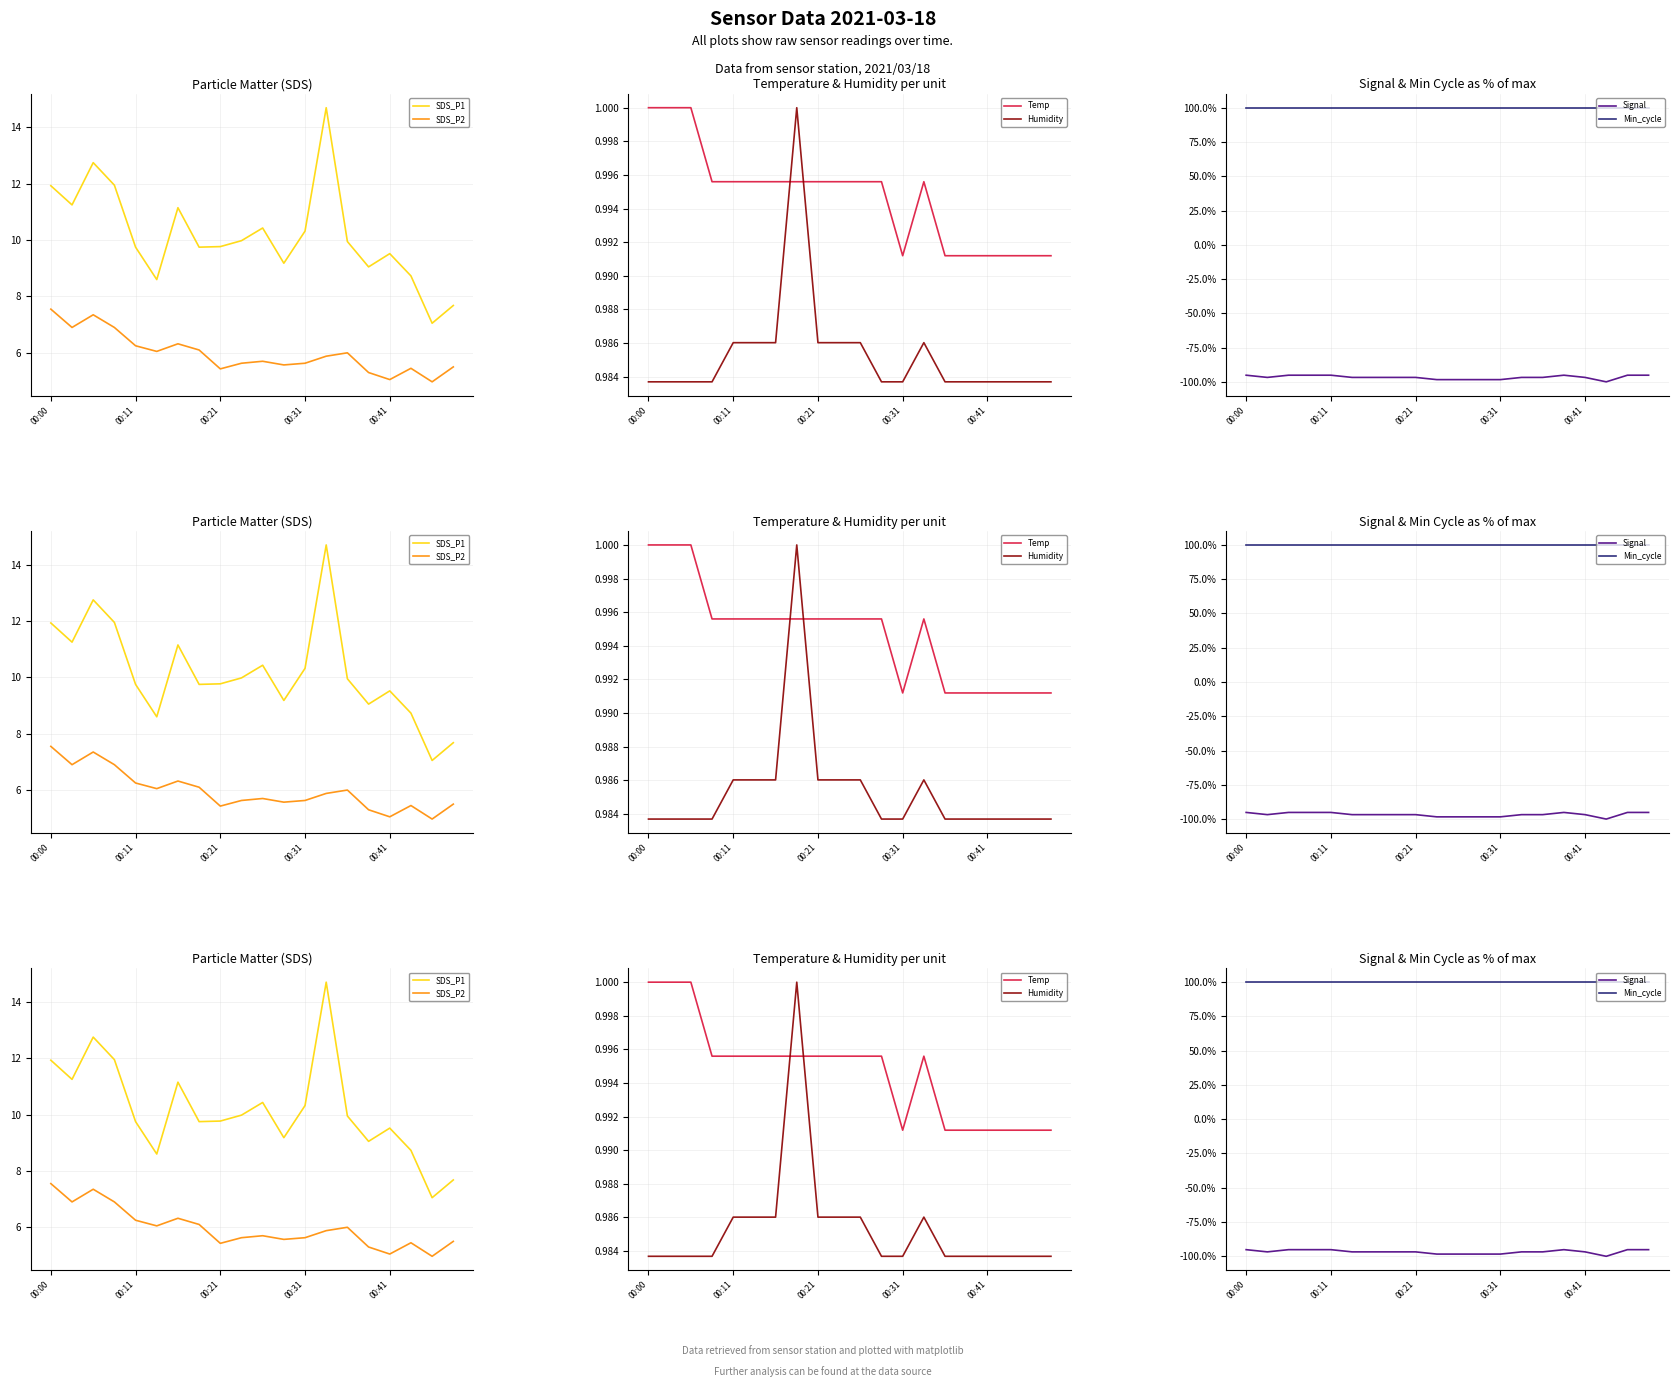

At how many categories does at least one series exceed 83?

20